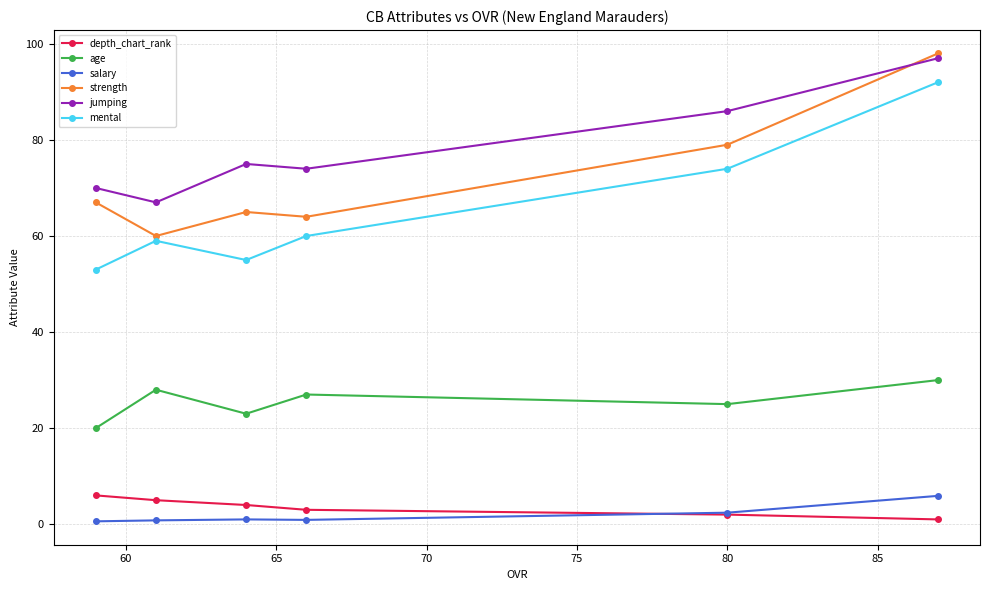

At how many categories does at least one series exceed 28?

6